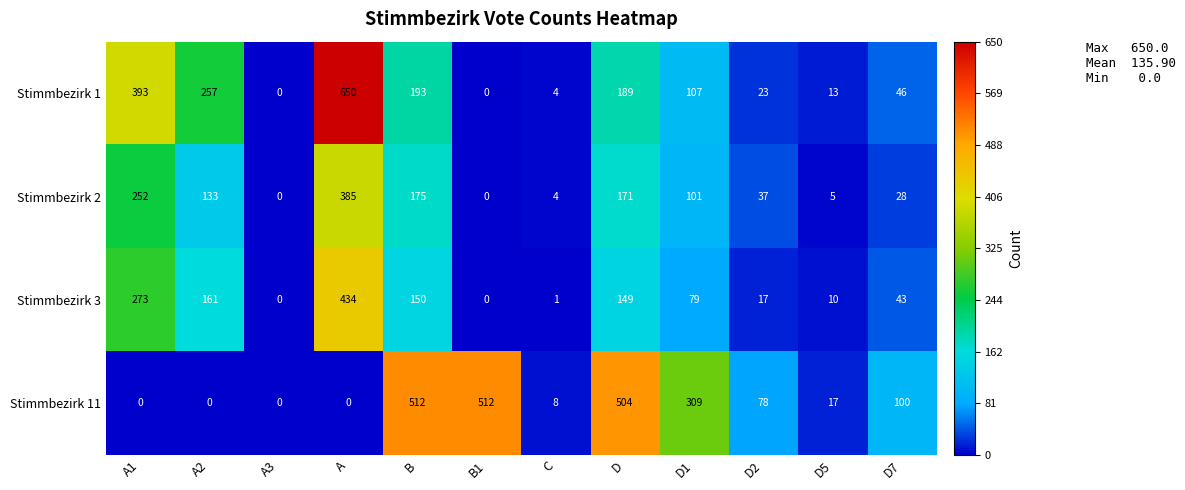

What is the difference between the highest and lowest values at C?

7